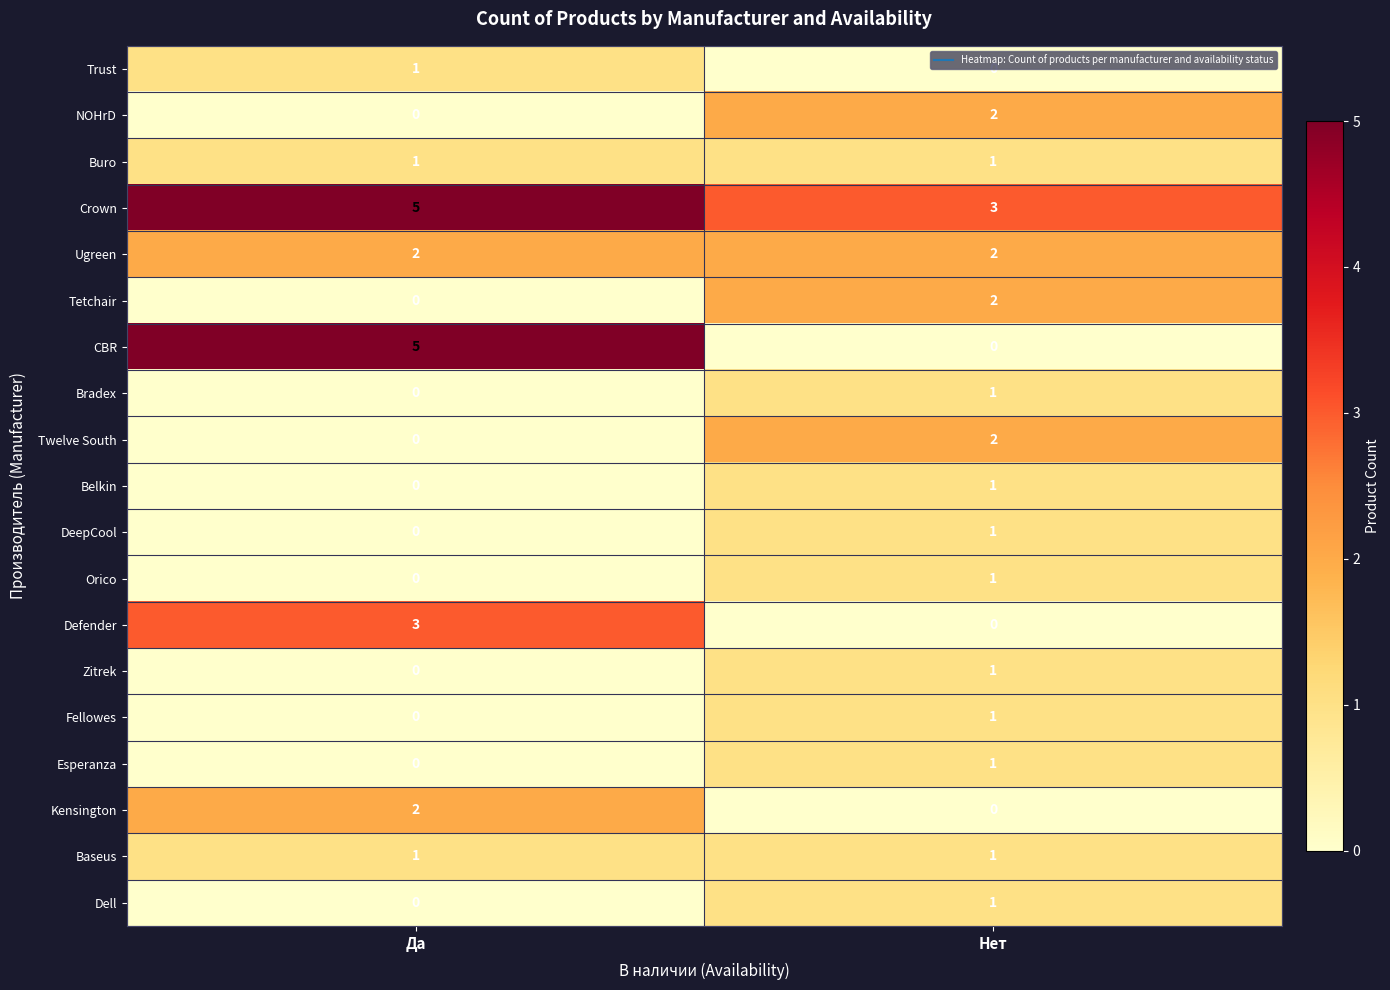

Read the Crown value at Нет.

3